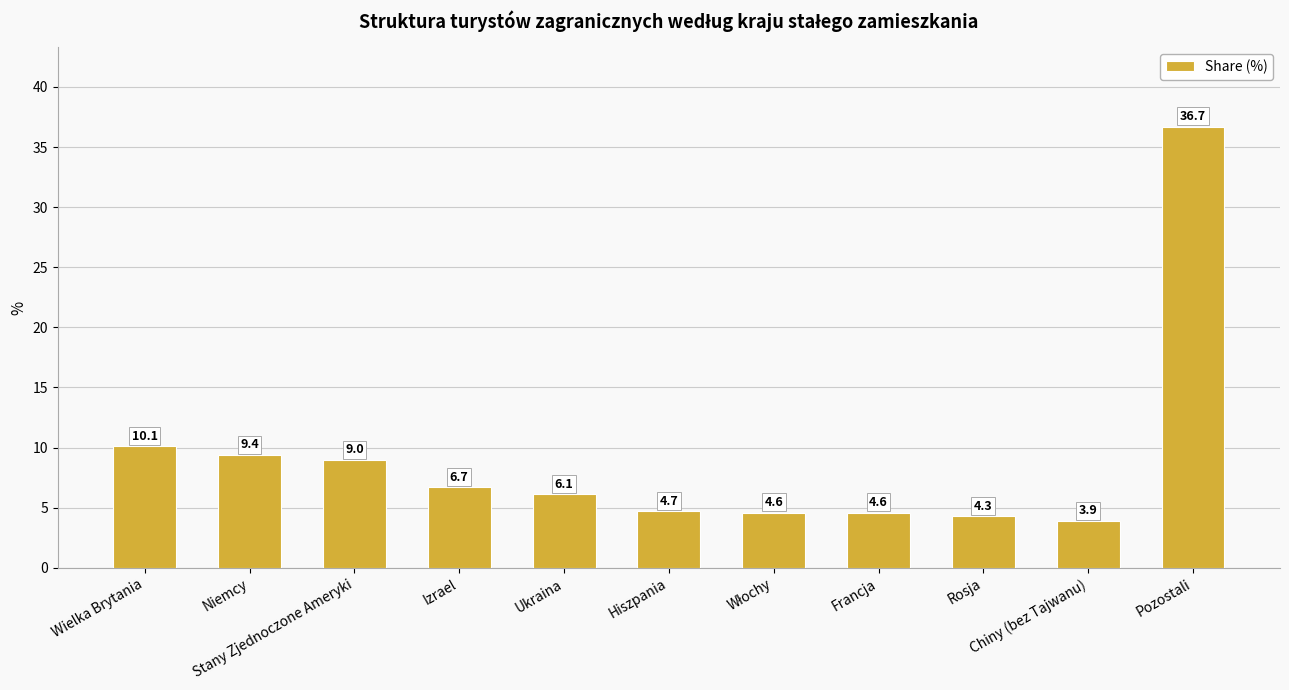

Approximately how many times larger is the value at Pozostali compared to Hiszpania?

7.8